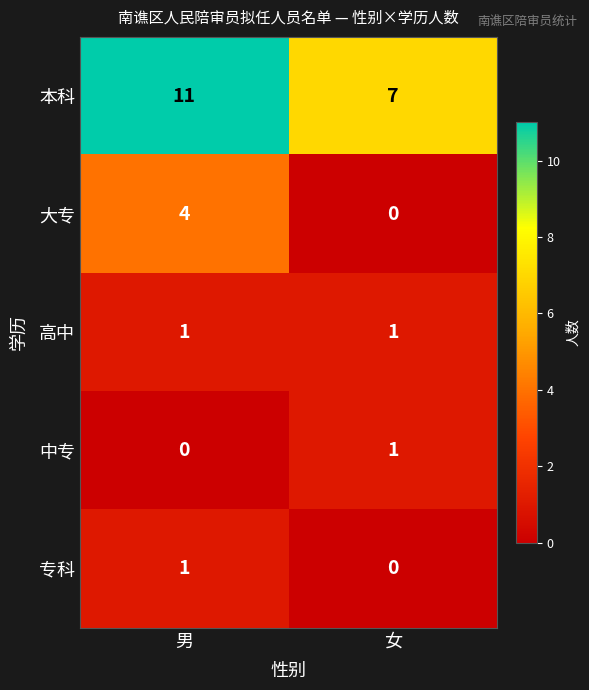

True or false: 专科 has a value of 1 at 男.

True